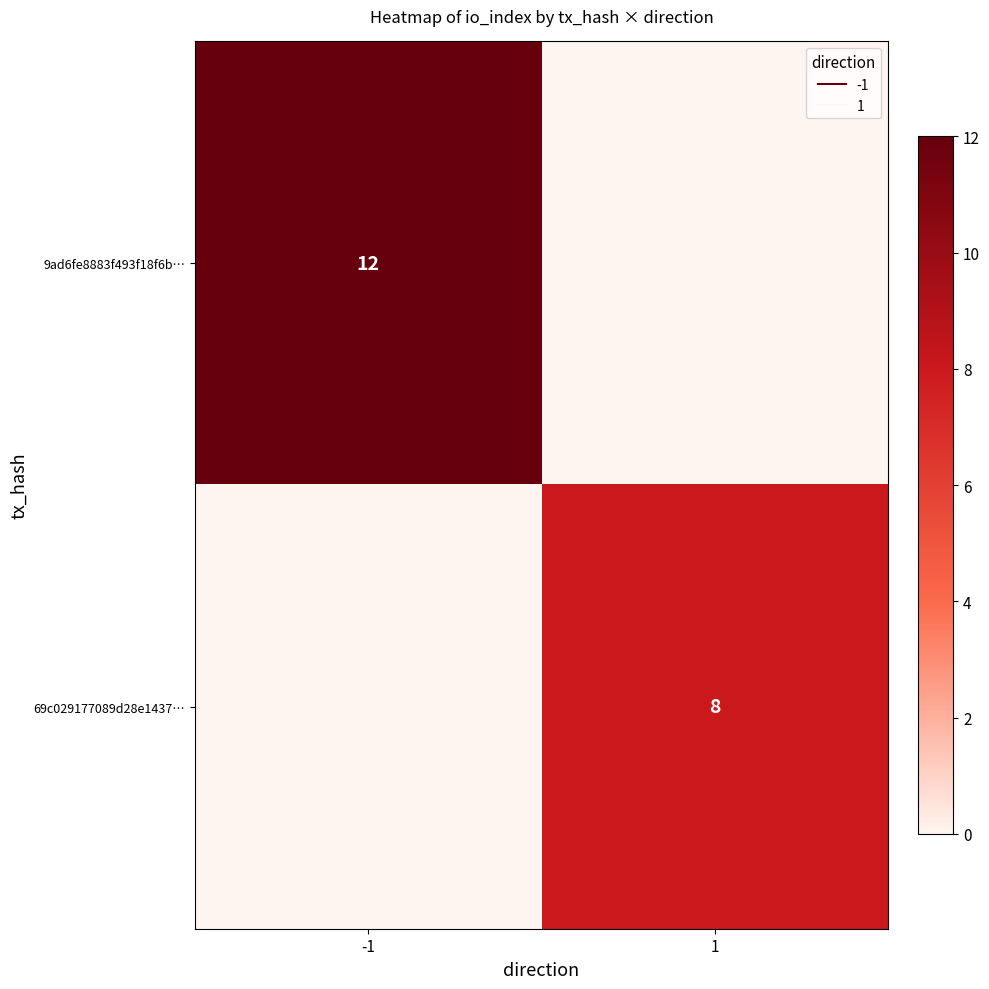

Which category has the lowest value across all series?

1